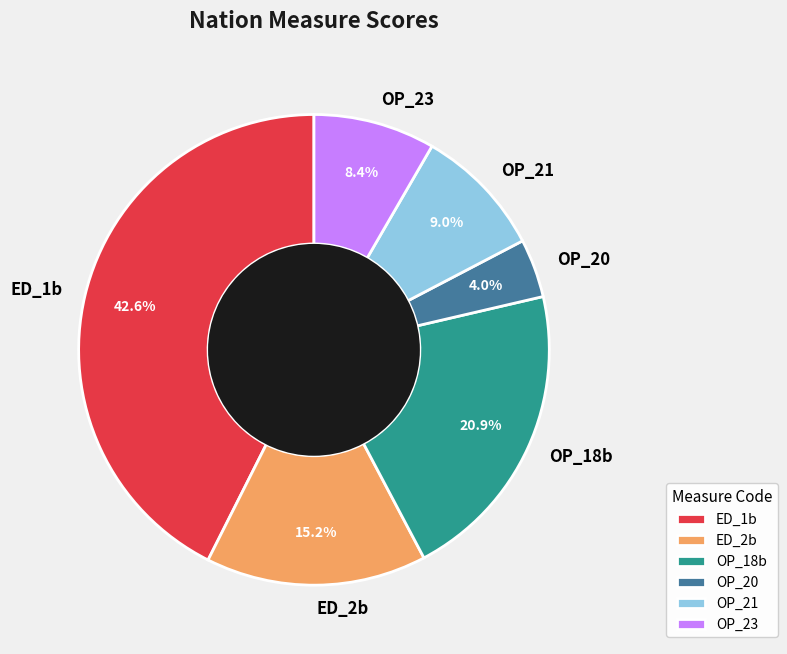

To the nearest percent, what portion does OP_18b represent?

21%